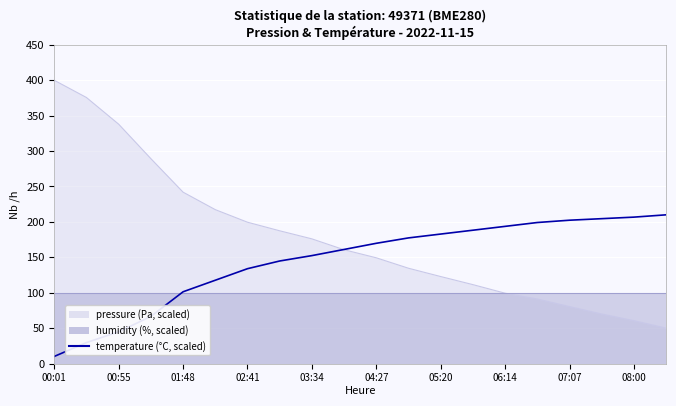

Reading left to right, extract all data points from this chart.

10.0	29.6	44.8	66.5	101.3	117.6	133.9	144.8	152.4	161.1	169.8	177.4	182.8	188.3	193.7	199.1	202.4	204.6	206.7	210.0